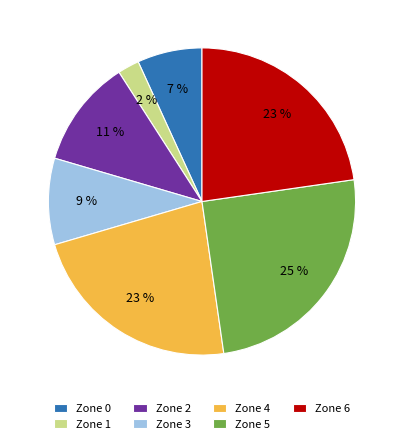

Is it true that Zone 1 is 2% of the pie?

True